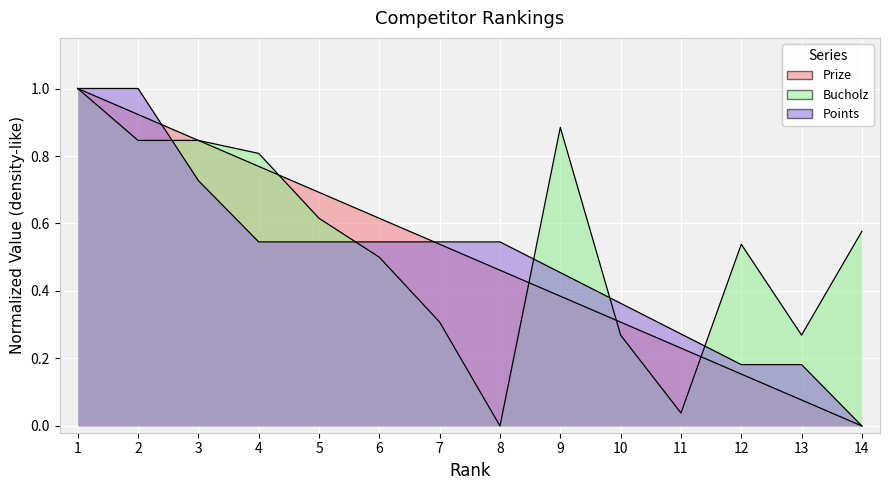

Where is Bucholz nearest to the value 0?

8